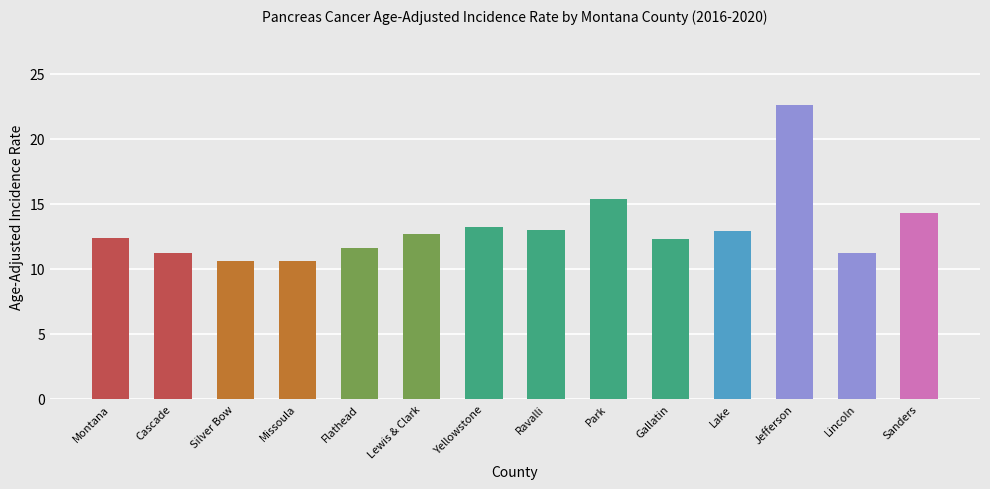

What is the sum of the values at Lewis & Clark and Sanders?

27.0